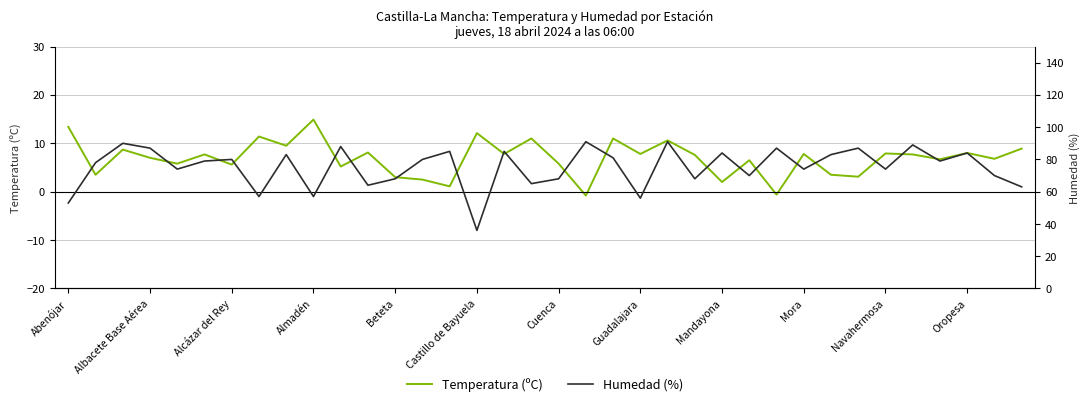

Reading right to left, list all the values displayed in this chart.

Temperatura (ºC): 8.9	6.8	8.0	6.7	7.7	7.9	3.1	3.5	7.8	-0.6	6.5	2.0	7.6	10.6	7.8	11.0	-0.8	5.8	11.0	7.8	12.1	1.1	2.5	3.0	8.1	5.2	14.9	9.5	11.4	5.6	7.7	5.8	7.0	8.7	3.5	13.4
Humedad (%): 63.0	70.0	84.0	79.0	89.0	74.0	87.0	83.0	74.0	87.0	70.0	84.0	68.0	91.0	56.0	81.0	91.0	68.0	65.0	85.0	36.0	85.0	80.0	68.0	64.0	88.0	57.0	83.0	57.0	80.0	79.0	74.0	87.0	90.0	78.0	53.0